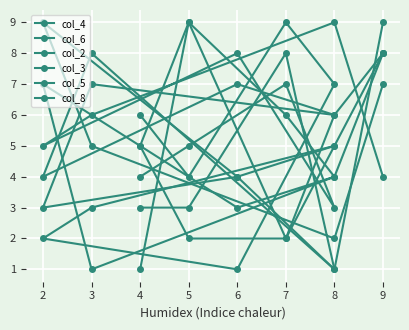

What is the difference between the maximum and second lowest values in the col_3 series?

7